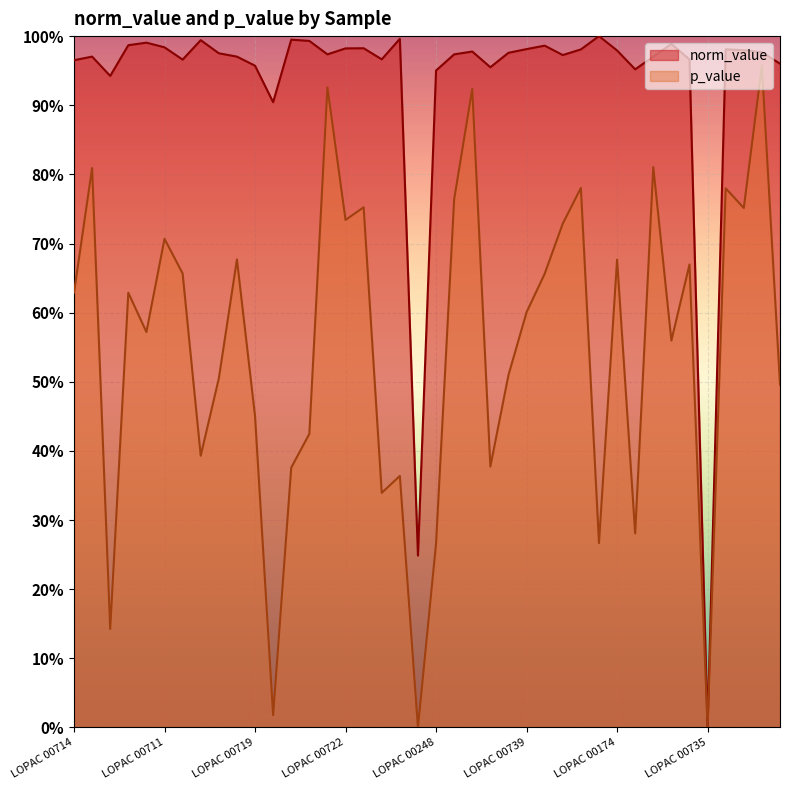

At which category is the sum across all series the highest?

LOPAC 00097